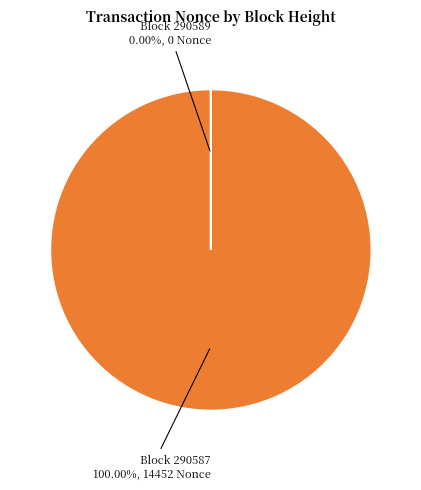

Does any single category account for the majority?

Yes